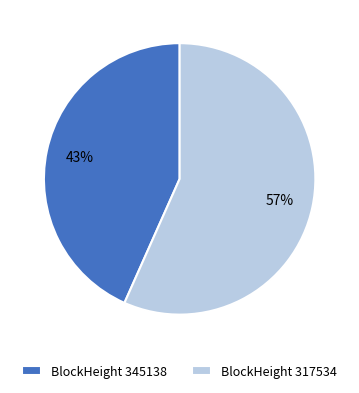

Is the sum of BlockHeight 317534 and BlockHeight 345138 greater than half?

Yes